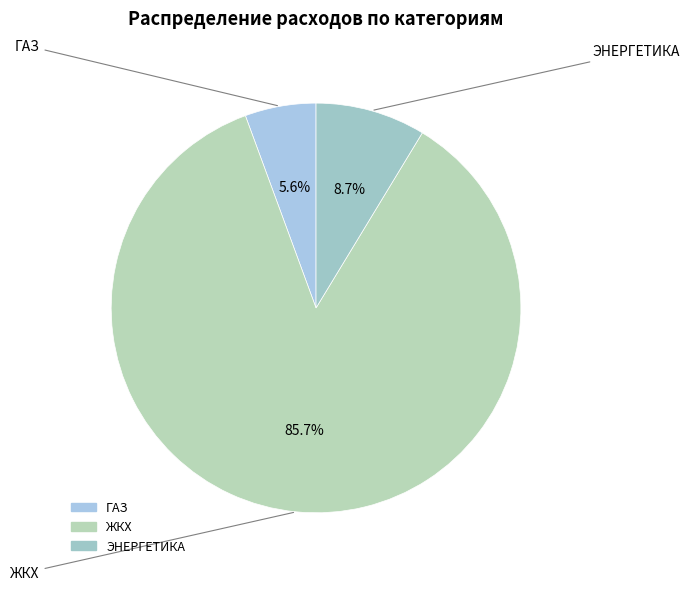

Is it true that ЖКХ is 79% of the pie?

False